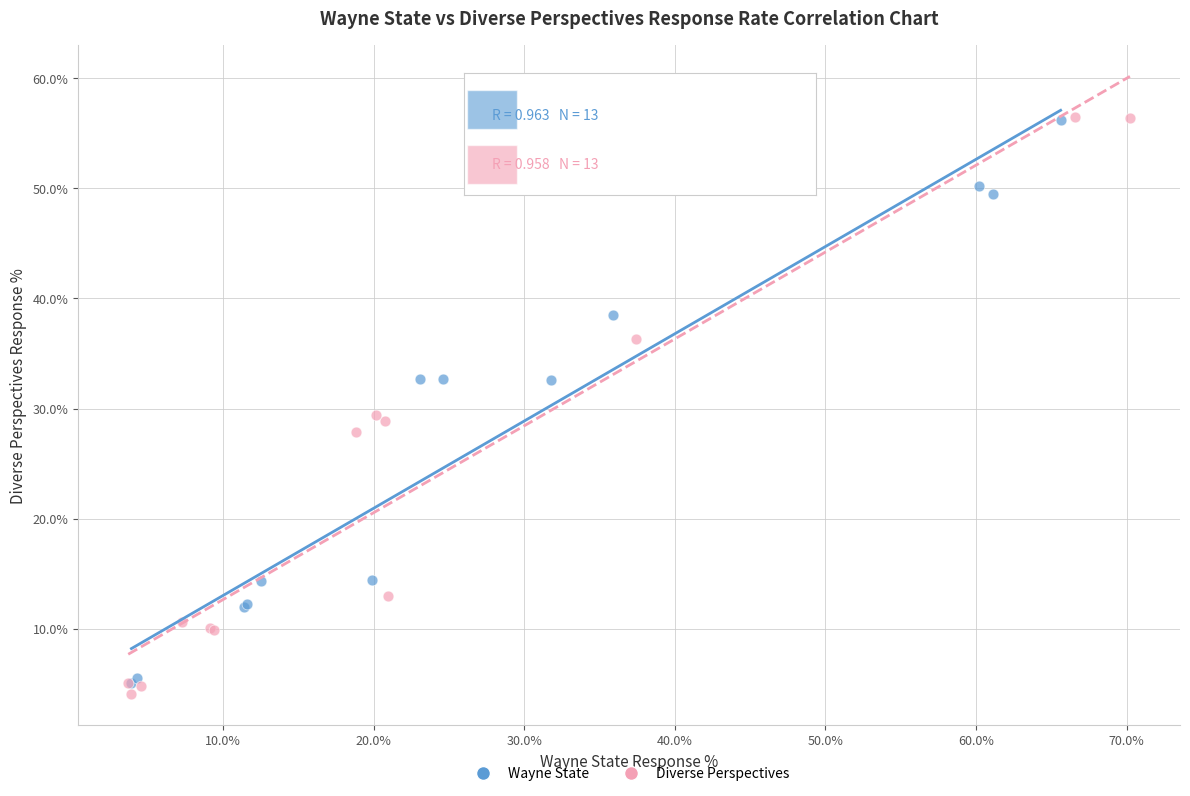

Which series reaches the minimum Y coordinate?

Diverse Perspectives